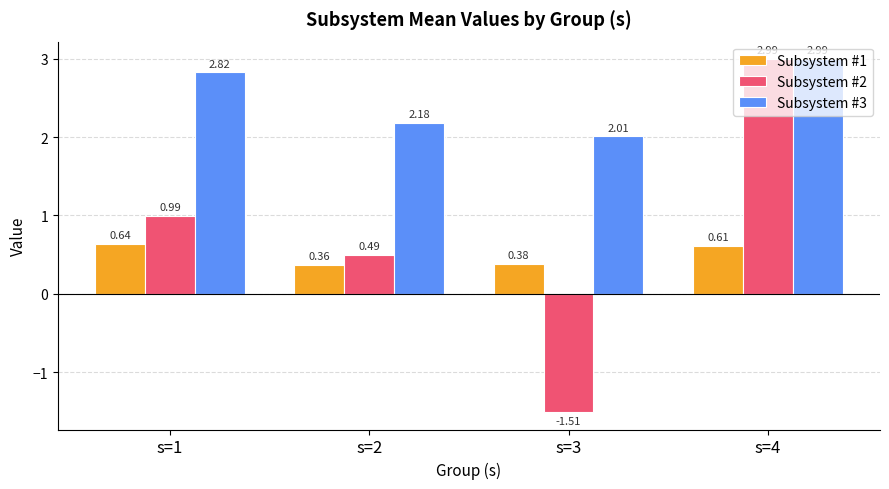

At which category does the chart reach its minimum across all series?

s=3